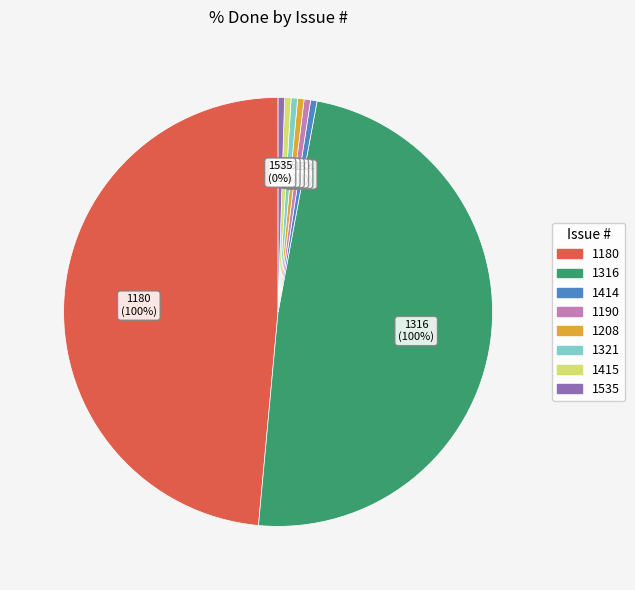

Does 1414 represent more than half of the total?

No